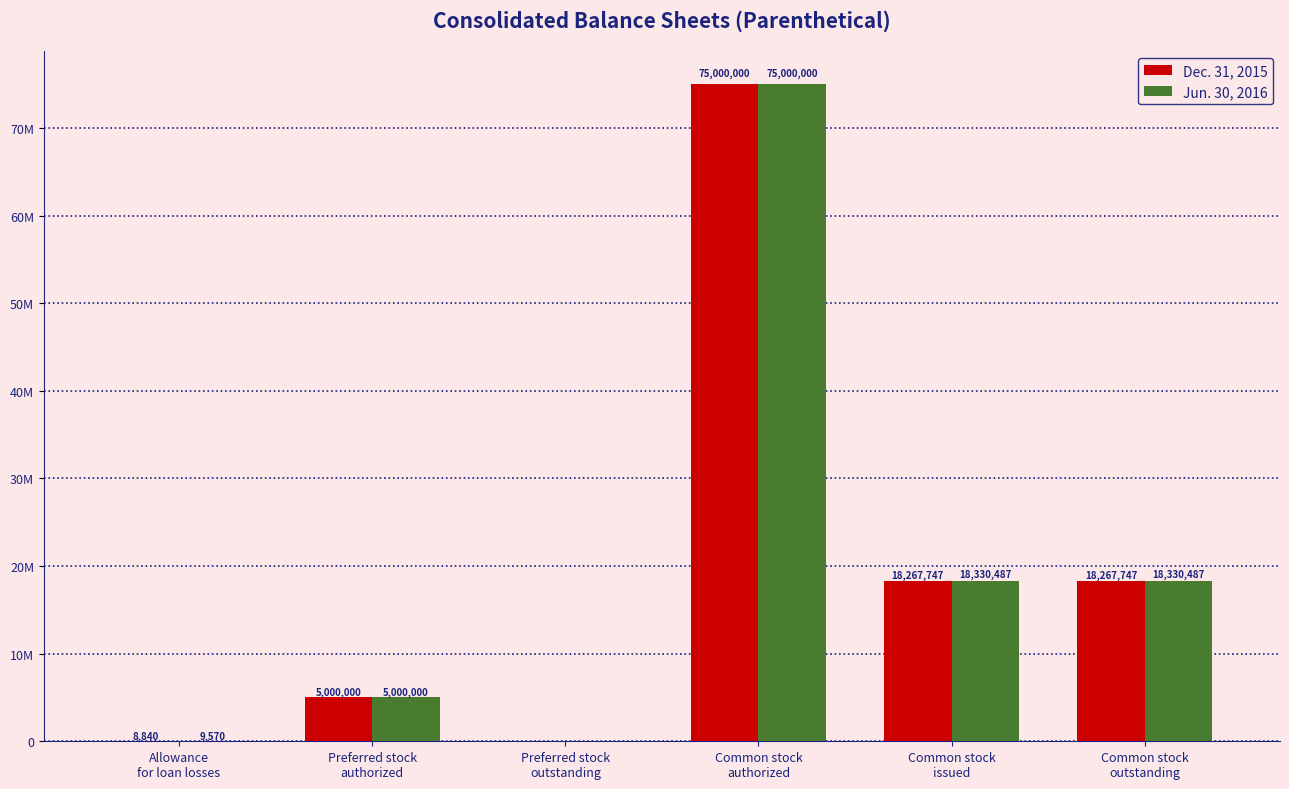

What is the total value across all series at Common stock
authorized?

150000000